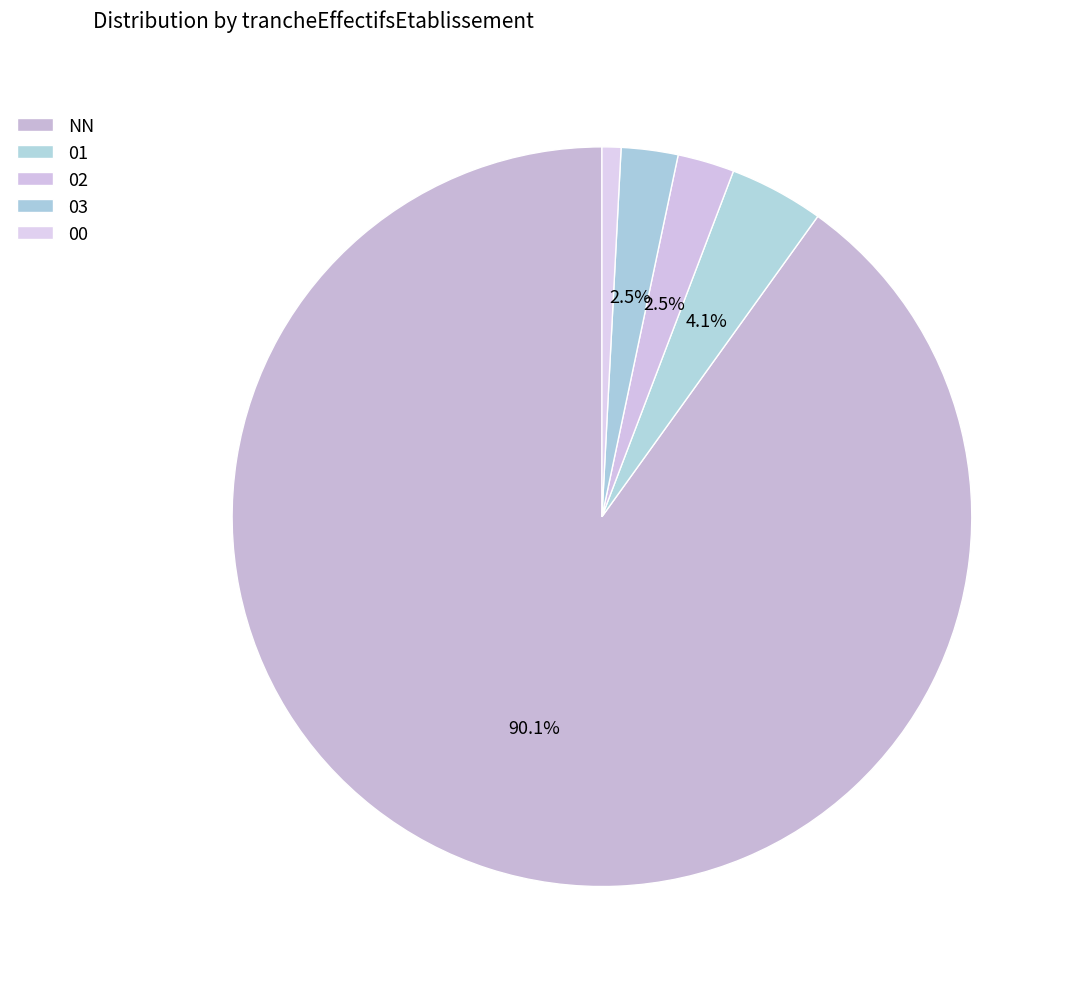

Rank the categories by value from lowest to highest.

00, 02, 03, 01, NN